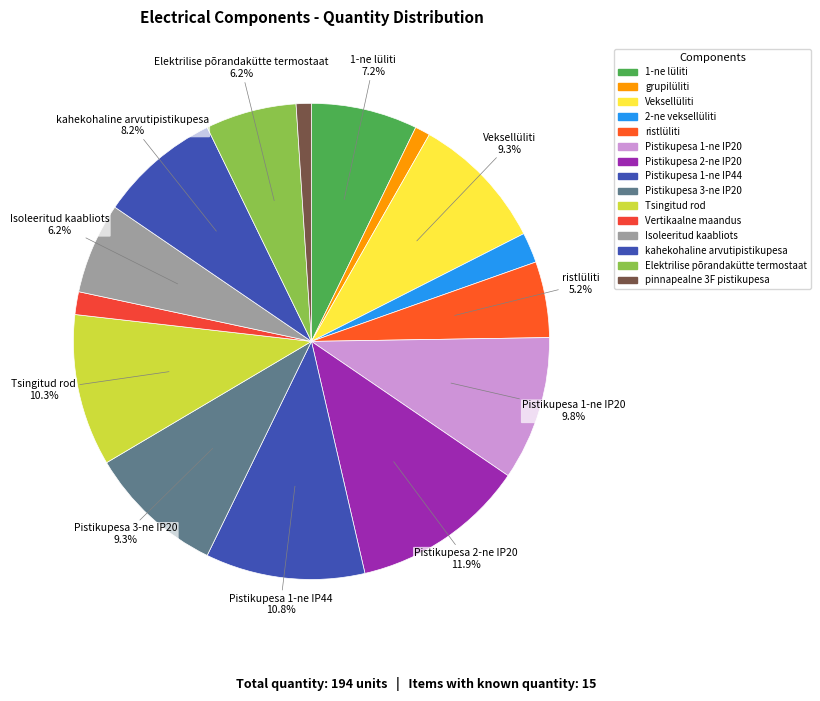

What portion of the pie excludes pinnapealne 3F pistikupesa?

99.0%